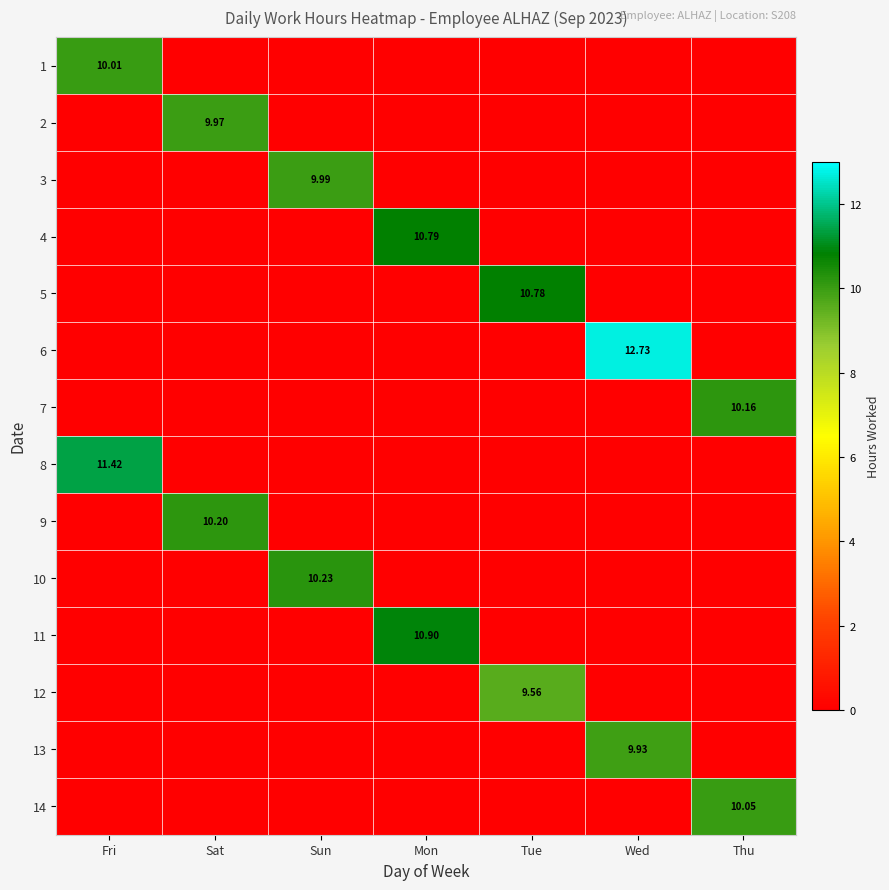

What is the difference between the maximum and minimum values in the 8 series?

11.4